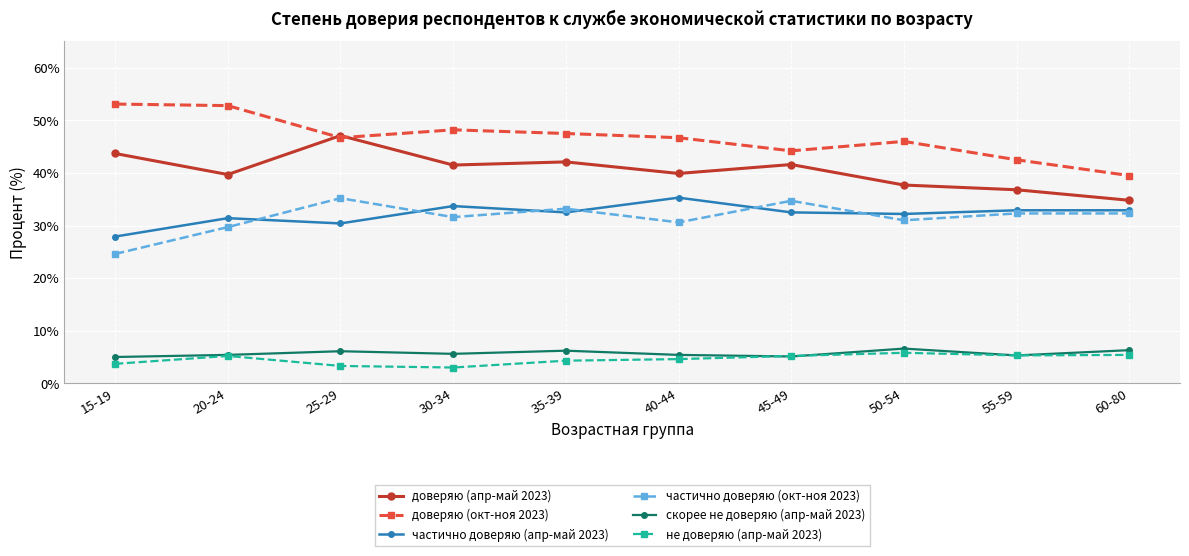

What is the highest value of the не доверяю (апр-май 2023) series?

5.8